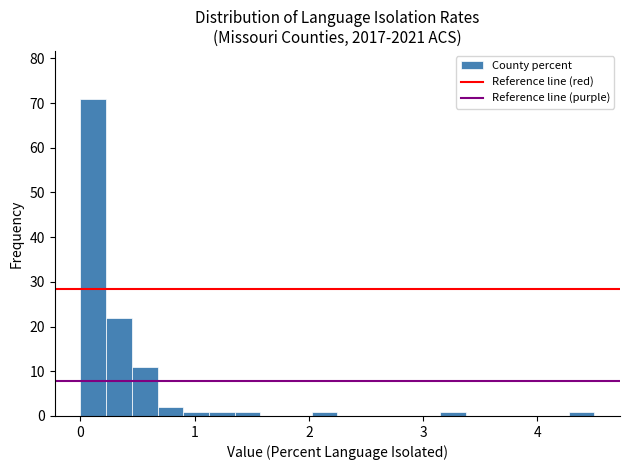

Read against the x-axis, roughly where is the centre of the tallest bar?

0.1